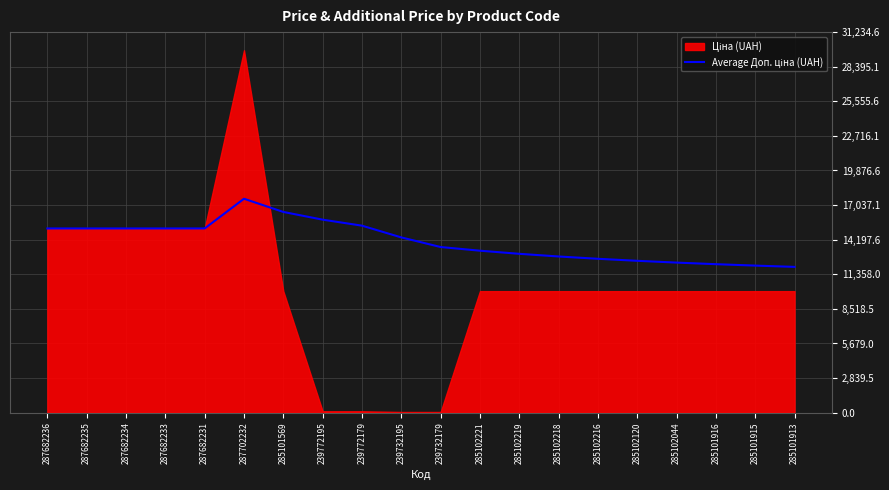

At which label is the value closest to 14762?

287682236